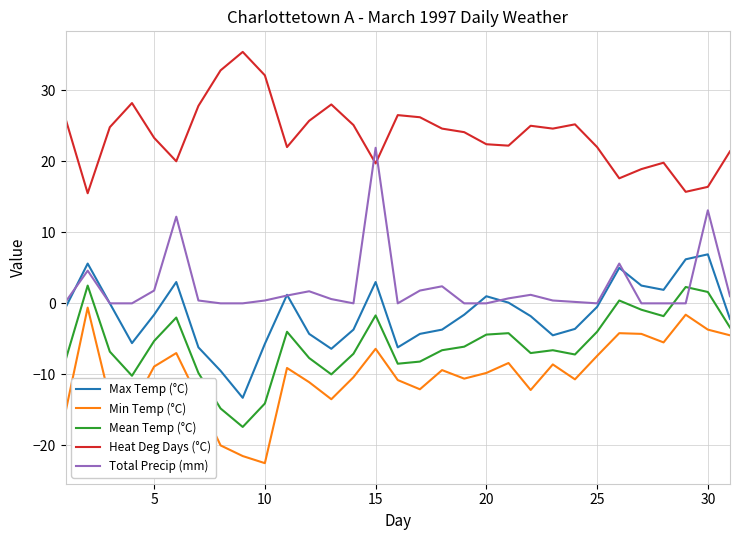

Which series has the largest total across all categories?

Heat Deg Days (°C)